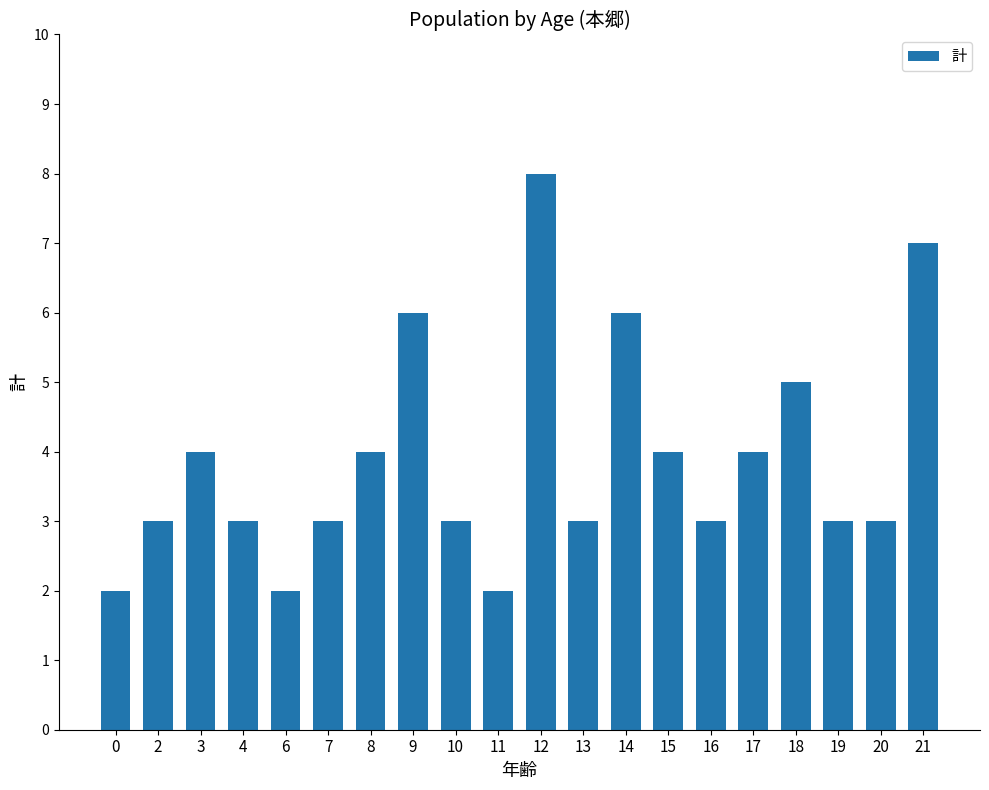

What is the sum of all values?

78